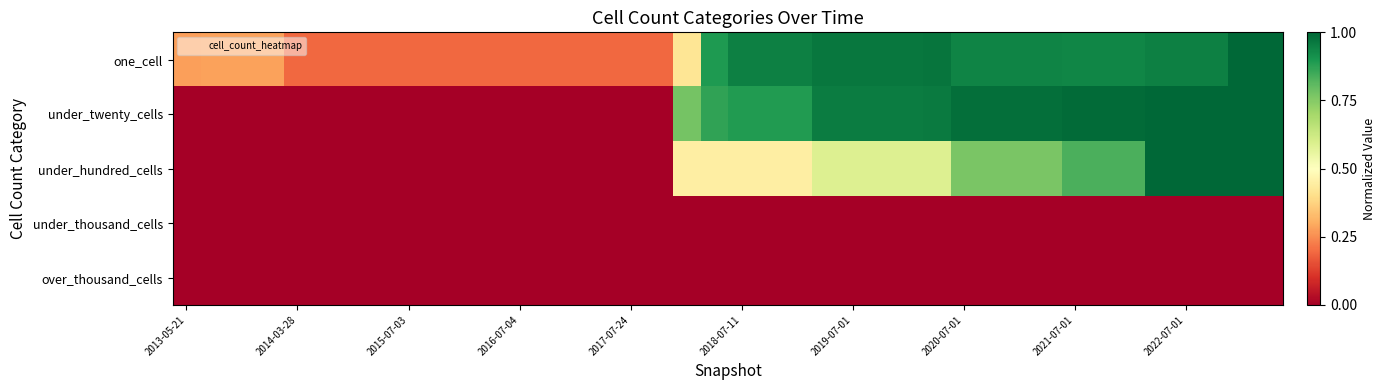

At which category does the chart reach its minimum across all series?

2013-05-21